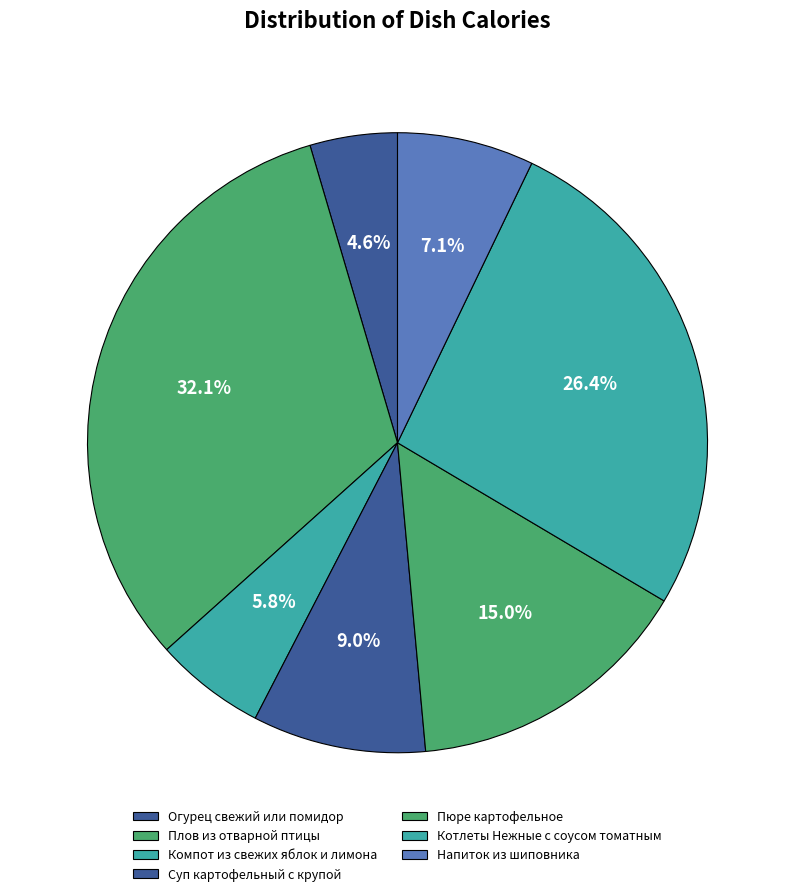

What percentage is the Компот из свежих яблок и лимона slice, to the nearest percent?

6%